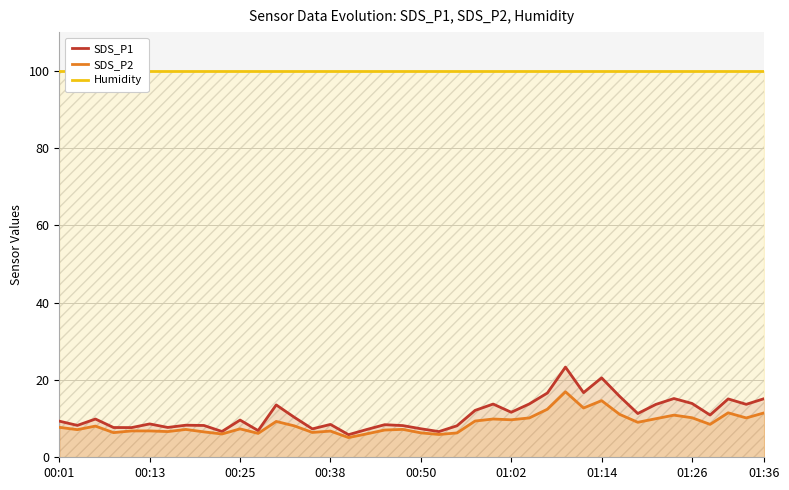

Is it true that SDS_P2 equals 6.8 at 00:38?

True